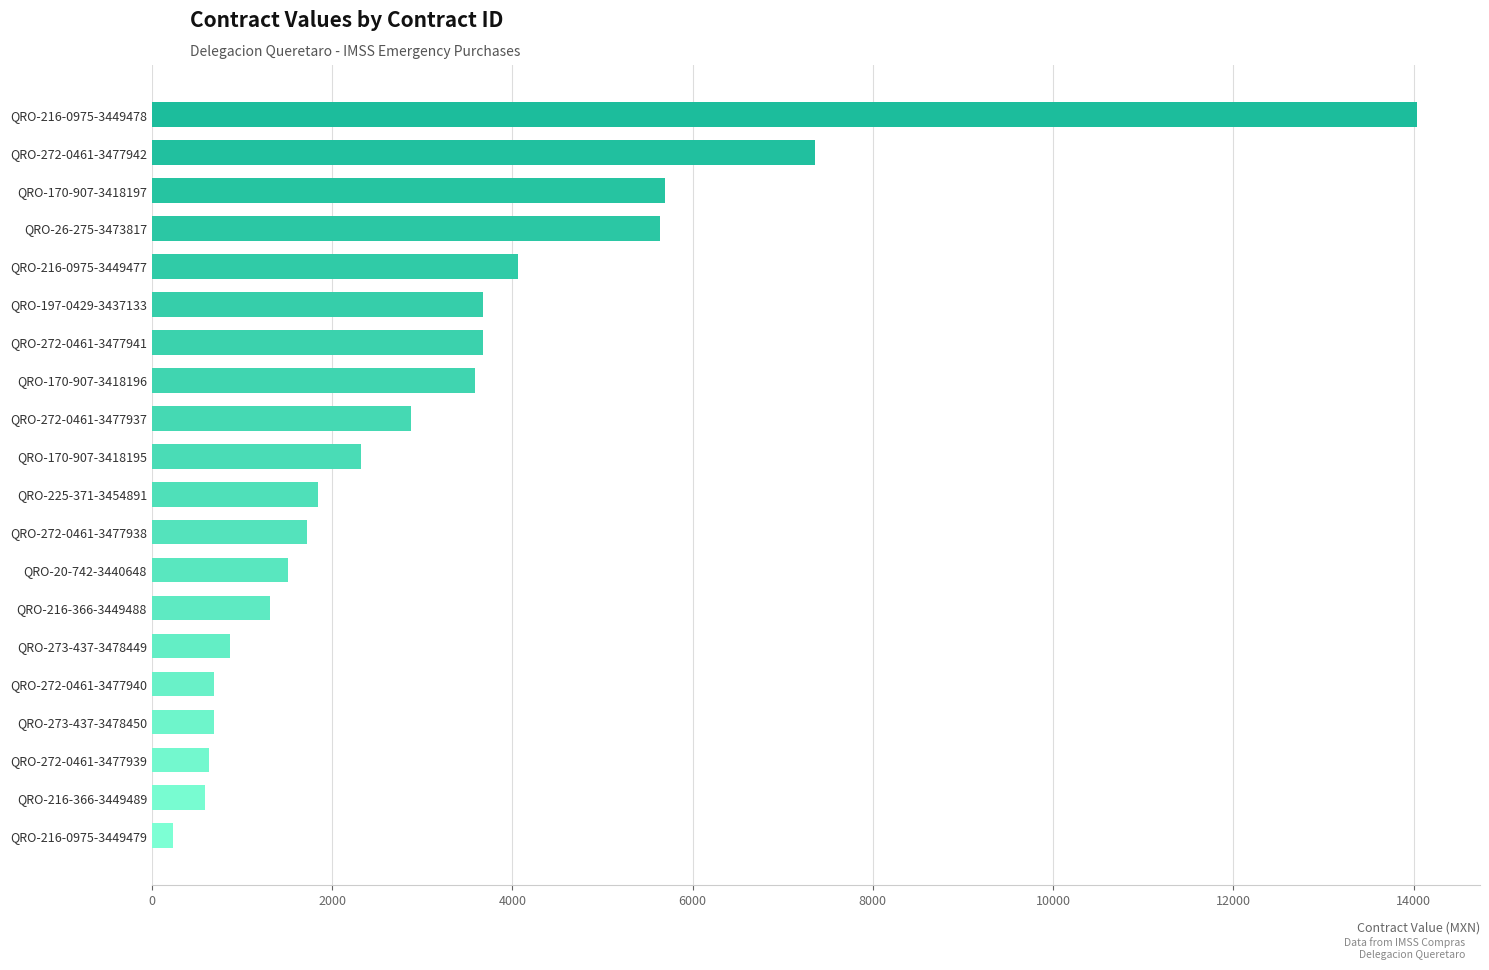

Which label corresponds to the largest value in the chart?

QRO-216-0975-3449478